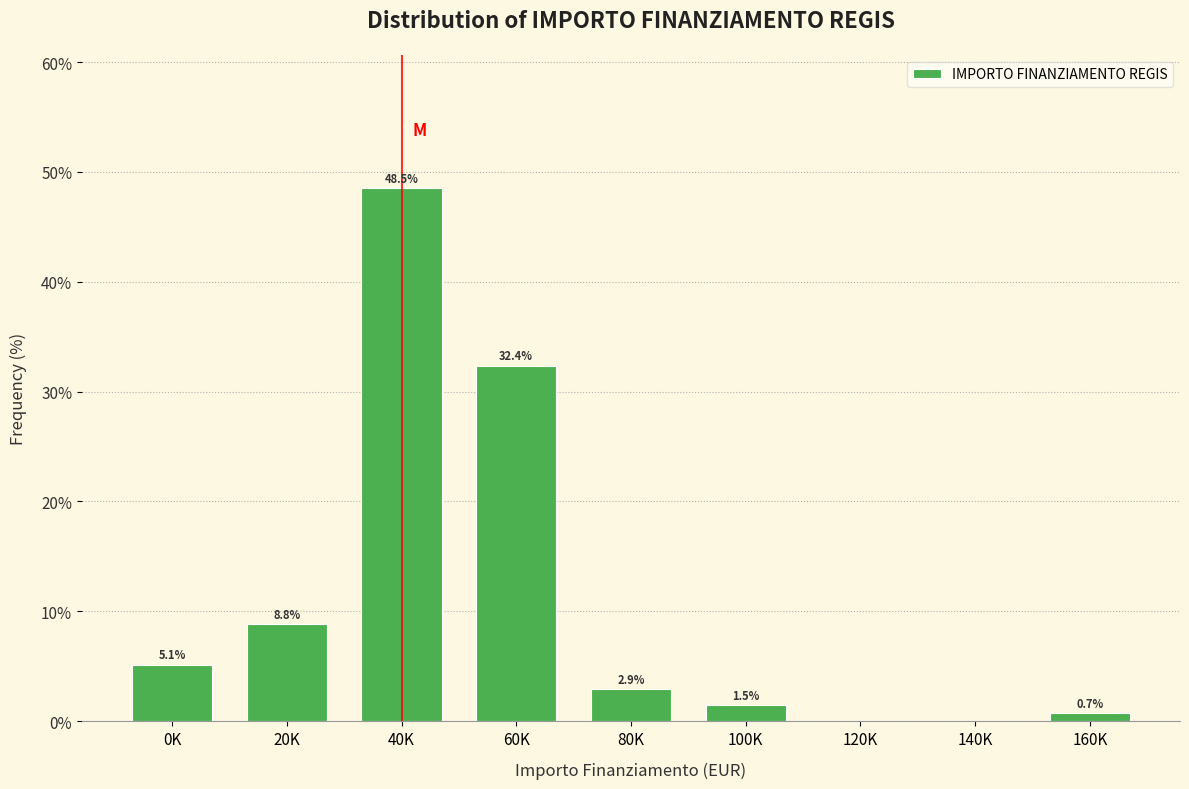

Reading right to left, list all the values displayed in this chart.

160K=0.7	140K=0.0	120K=0.0	100K=1.5	80K=2.9	60K=32.4	40K=48.5	20K=8.8	0K=5.1